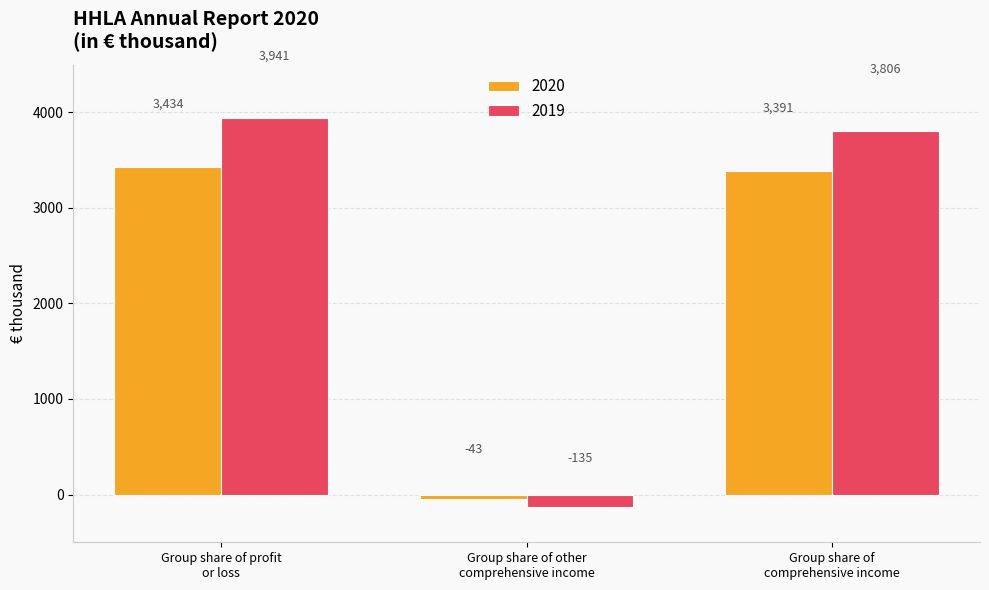

At which category does the chart reach its minimum across all series?

Group share of other
comprehensive income